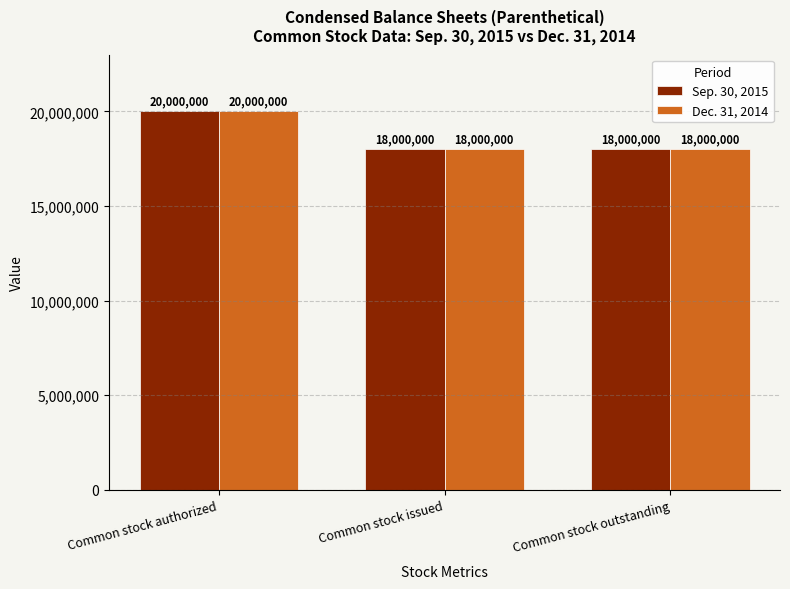

How many data points does each series have?

3